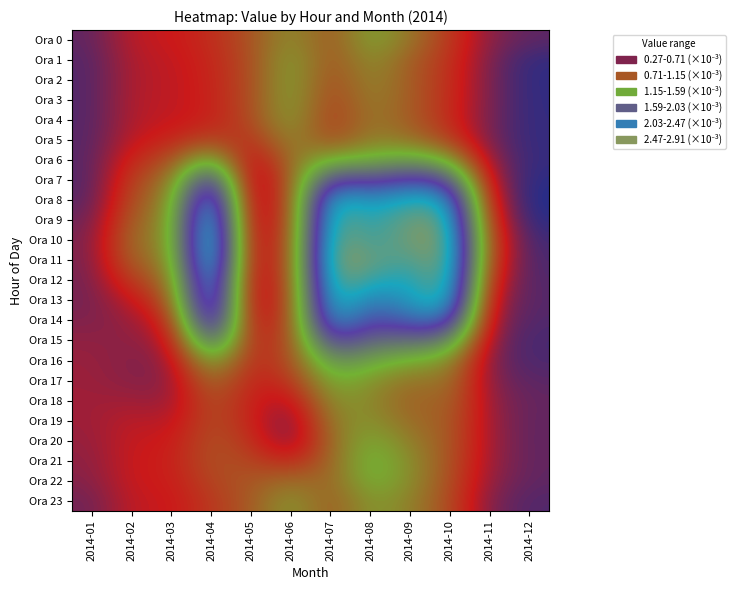

True or false: Ora 12 has a value of 0.0 at 2014-02.

False